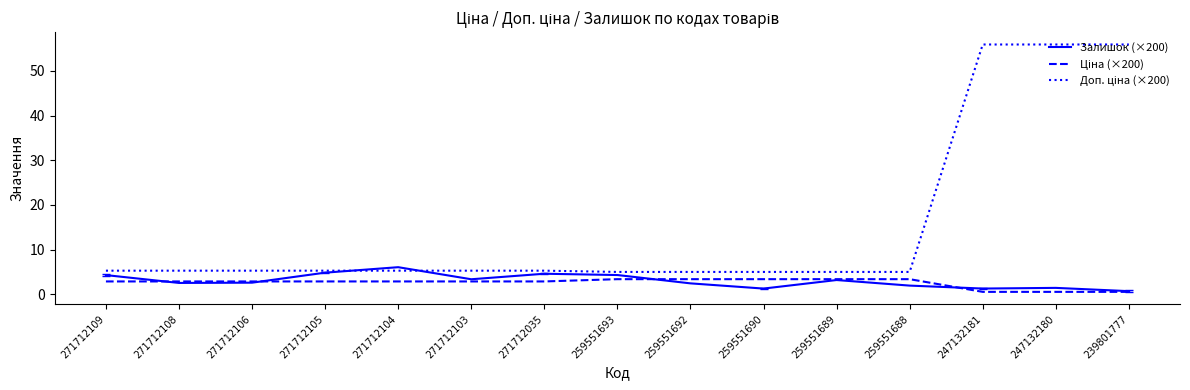

What is the maximum value shown in the chart?

55.9